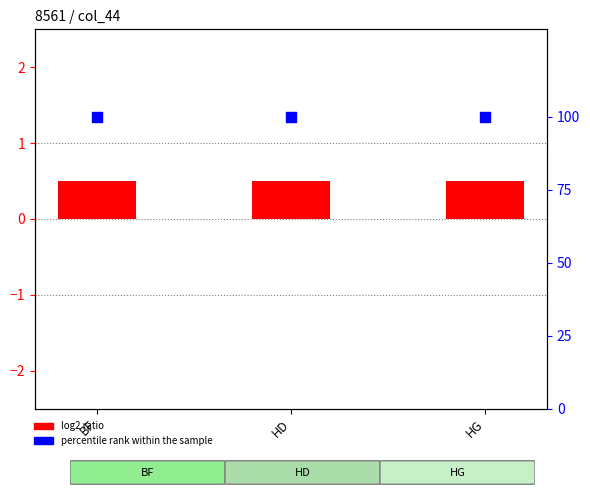

Is the value of percentile rank within the sample at HD greater than the value of log2 ratio at HG?

Yes